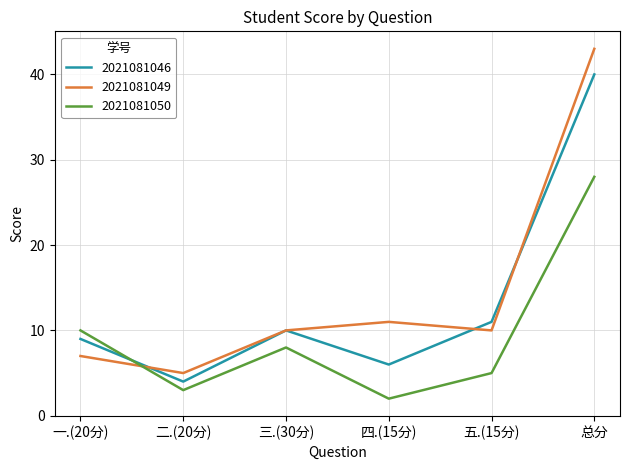

Which series has the largest range (max minus min)?

2021081049